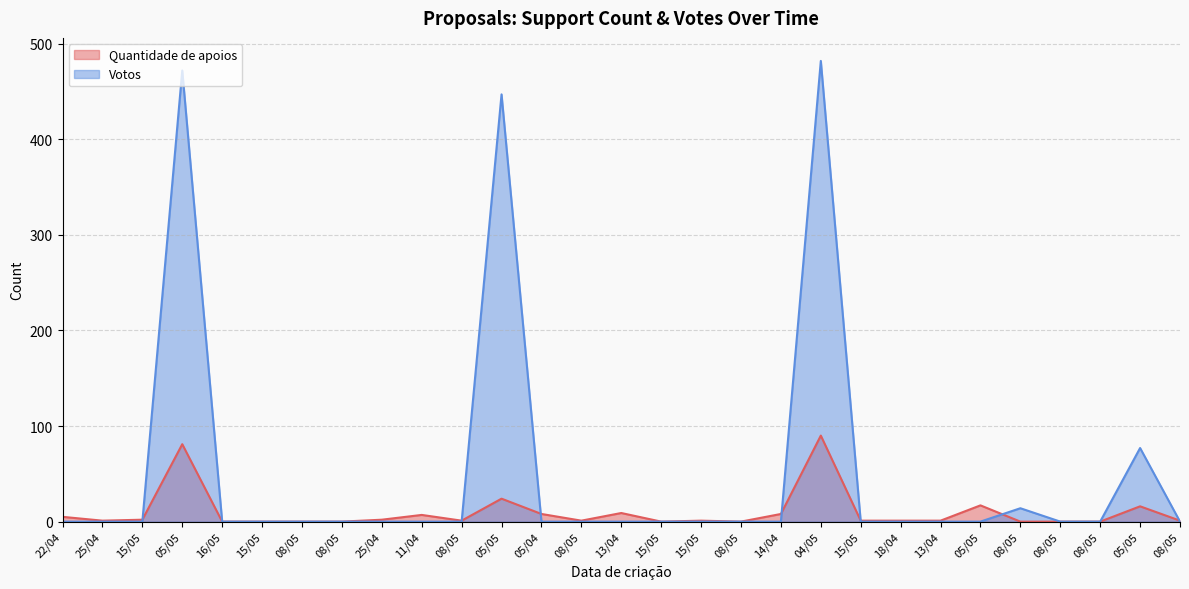

Reading left to right, extract all data points from this chart.

Quantidade de apoios: 22/04=5	25/04=1	15/05=2	05/05=81	16/05=0	15/05=0	08/05=0	08/05=0	25/04=2	11/04=7	08/05=1	05/05=24	05/04=8	08/05=1	13/04=9	15/05=0	15/05=1	08/05=0	14/04=8	04/05=90	15/05=1	18/04=1	13/04=1	05/05=17	08/05=0	08/05=0	08/05=0	05/05=16	08/05=1
Votos: 22/04=0	25/04=0	15/05=0	05/05=472	16/05=0	15/05=0	08/05=0	08/05=0	25/04=0	11/04=0	08/05=0	05/05=447	05/04=0	08/05=0	13/04=0	15/05=0	15/05=0	08/05=0	14/04=0	04/05=482	15/05=0	18/04=0	13/04=0	05/05=0	08/05=14	08/05=0	08/05=0	05/05=77	08/05=0